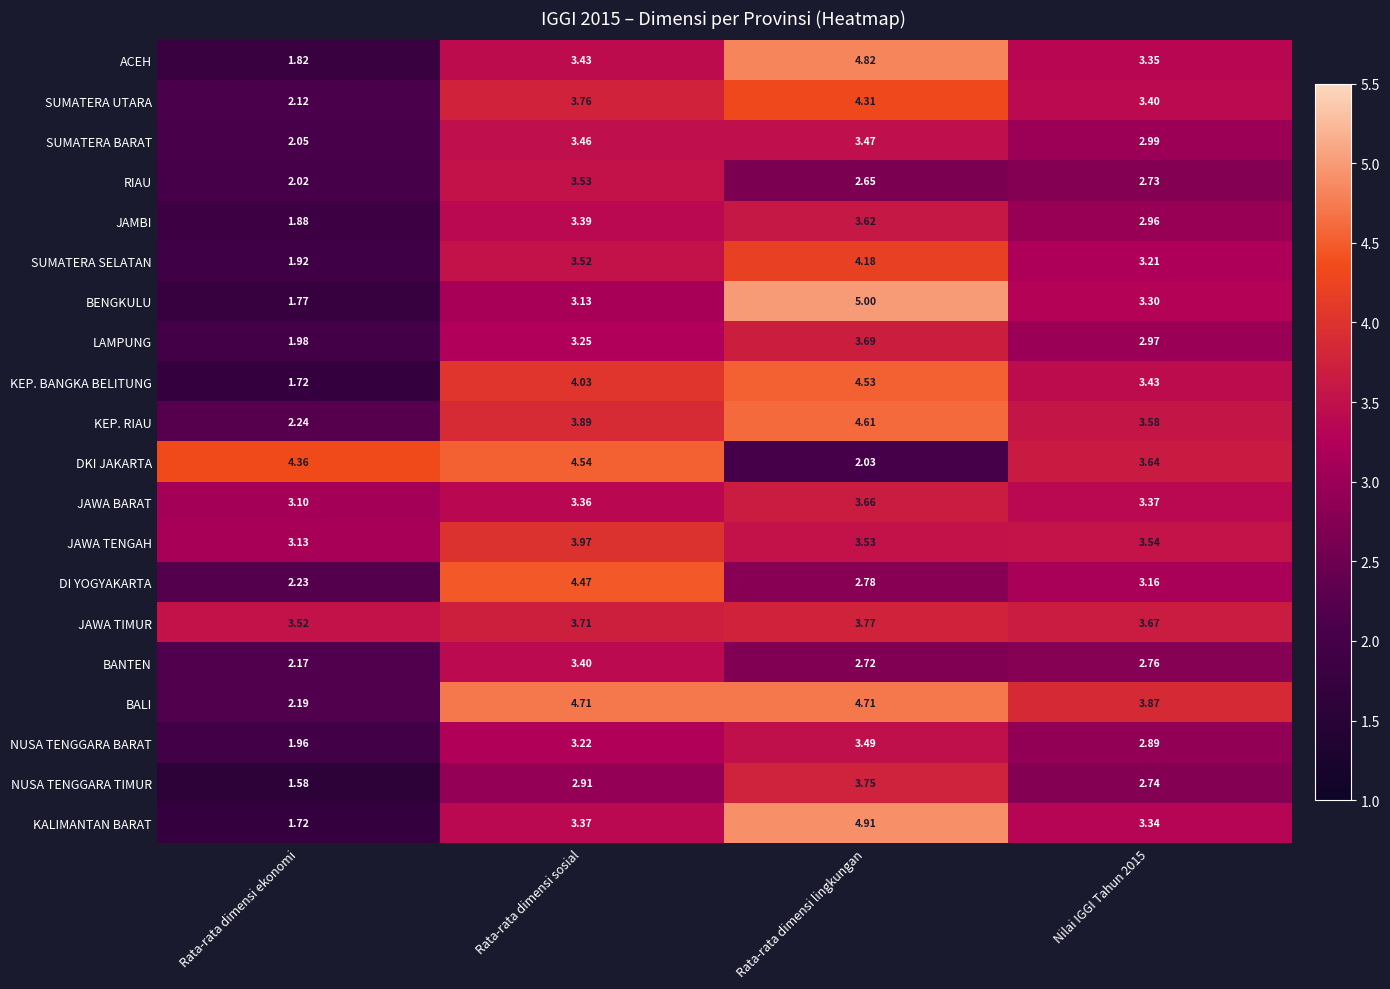

Which series has the largest total across all categories?

BALI